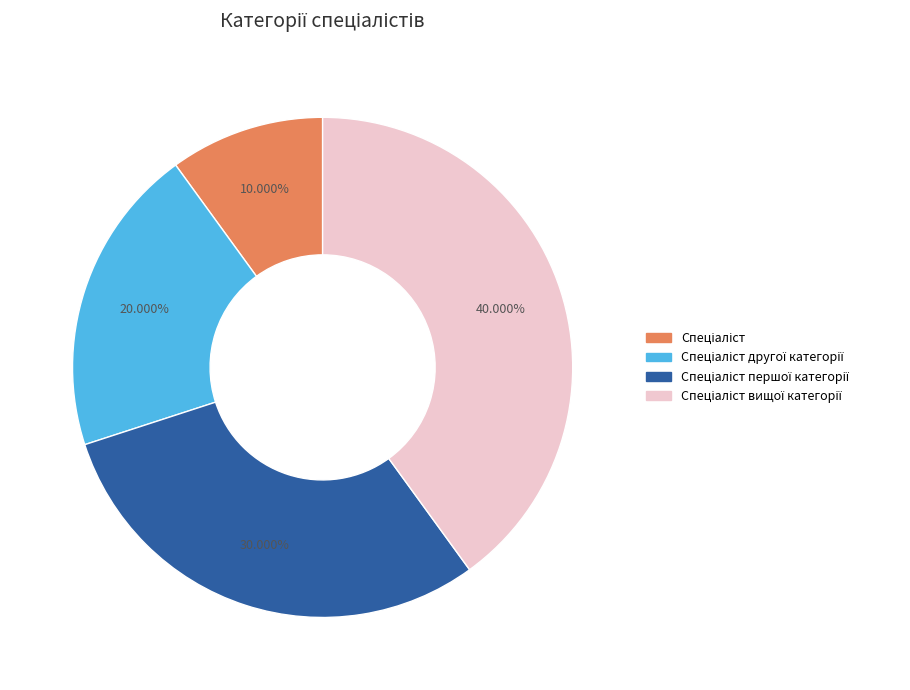

Is there any slice that represents more than half of the pie?

No